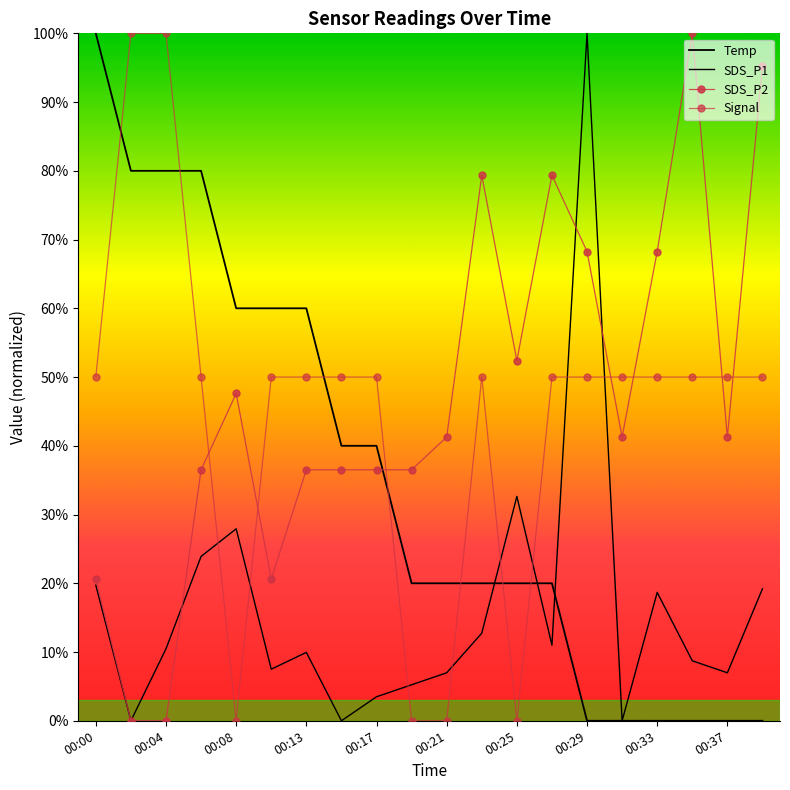

True or false: Signal and Temp intersect in this chart.

True